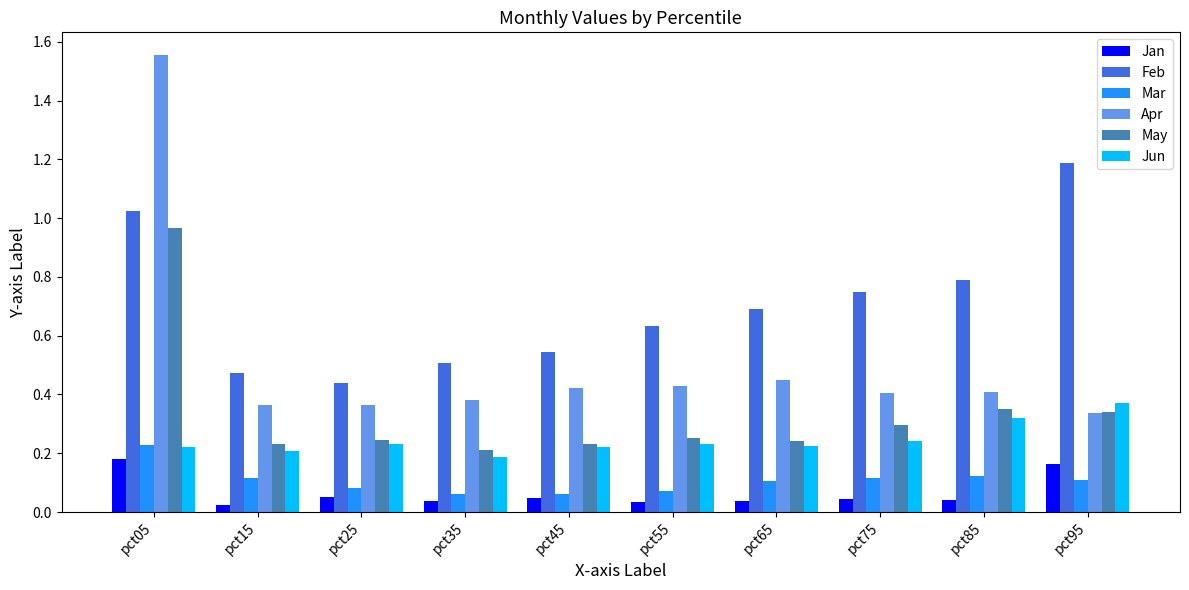

The Jan series shows 0.3 at pct95. True or false?

False